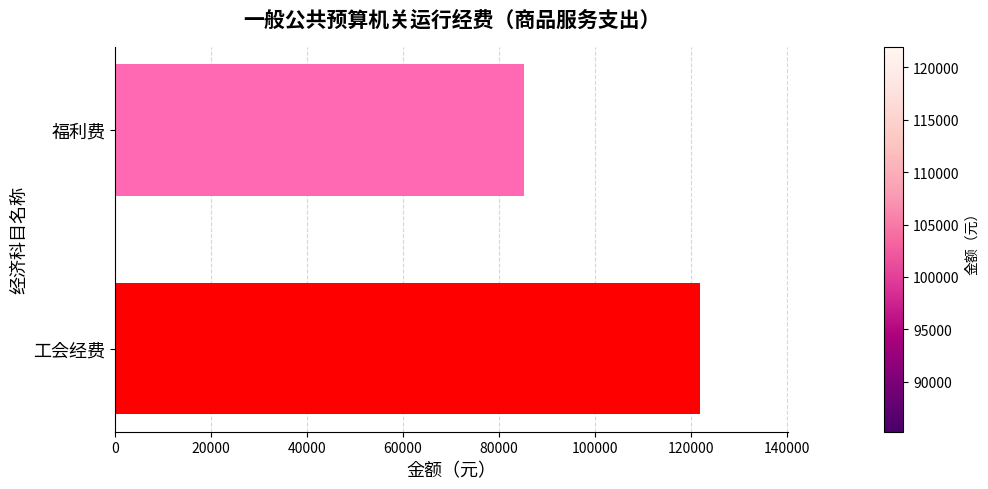

Reading bottom to top, extract all data points from this chart.

工会经费=121973.0	福利费=85223.6